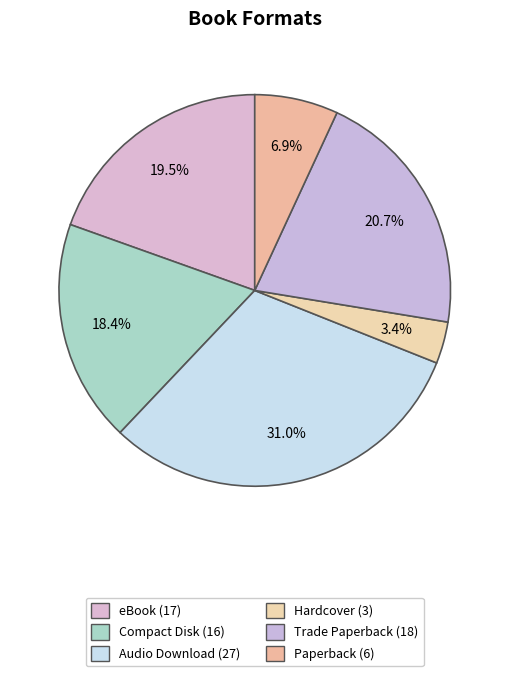

What is the ratio of the value at Audio Download to the value at Hardcover?

9.0